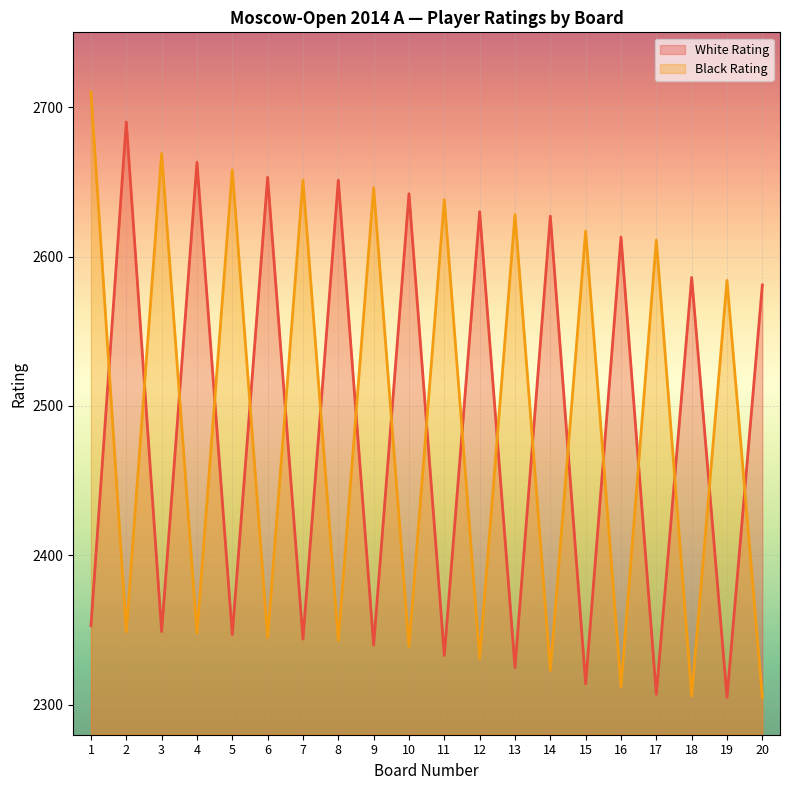

What is the value of the Black Rating point at the 9th from the left?

2646